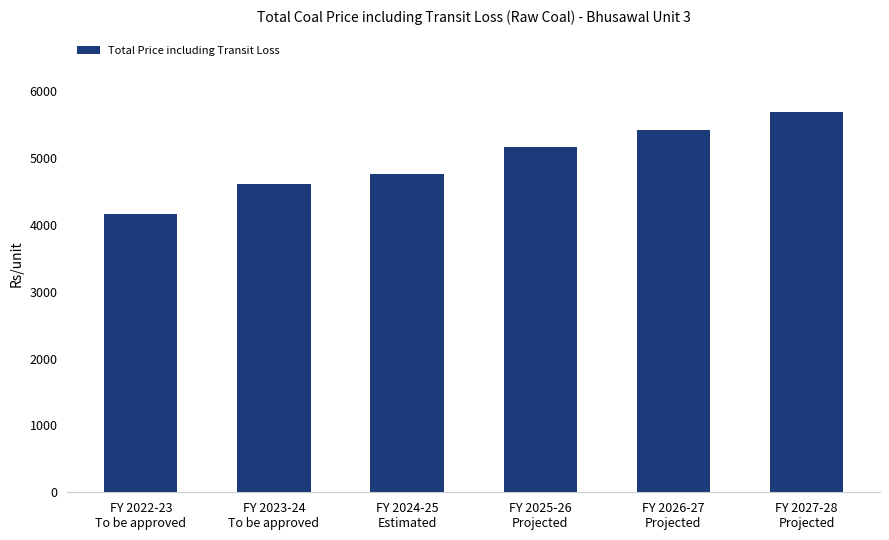

Rank the categories by value from highest to lowest.

FY 2027-28
Projected, FY 2026-27
Projected, FY 2025-26
Projected, FY 2024-25
Estimated, FY 2023-24
To be approved, FY 2022-23
To be approved